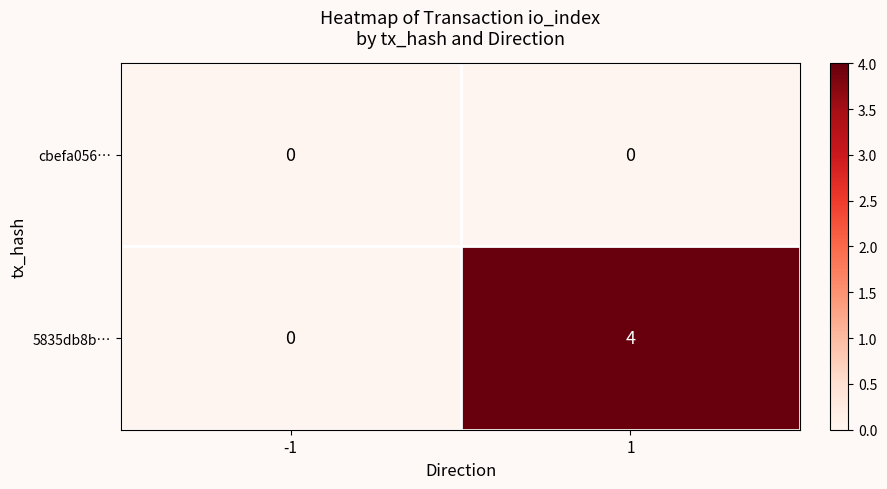

True or false: 5835db8b… has a value of 7 at 1.

False